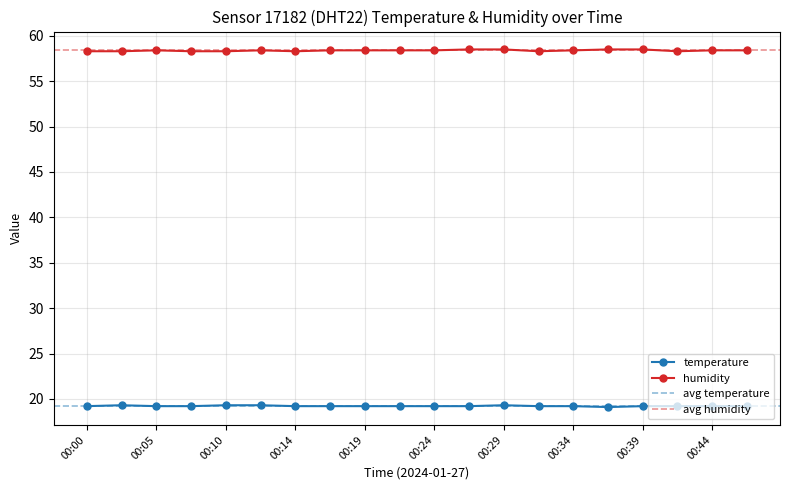

What is the average value of the humidity series?

58.4